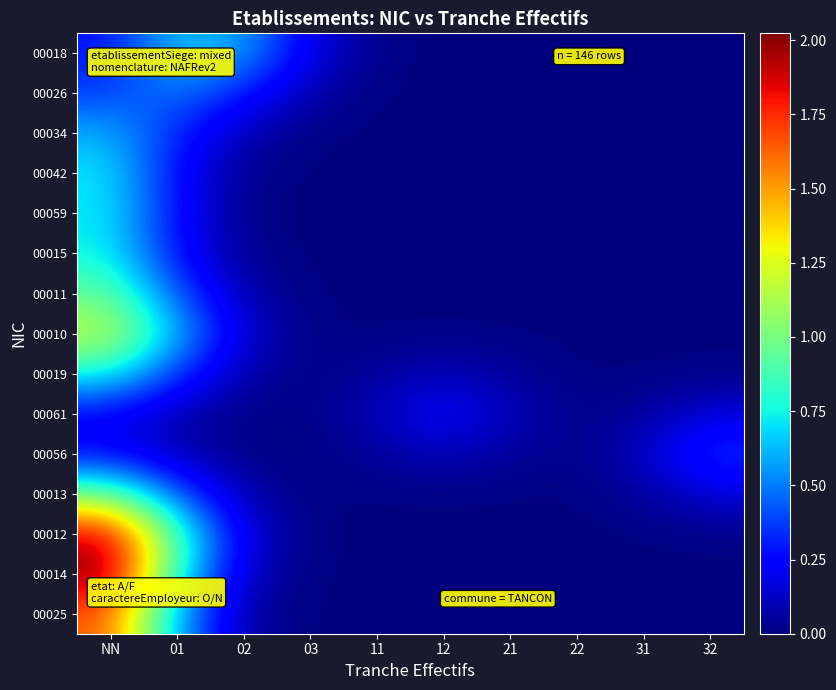

At which category is the sum across all series the highest?

NN